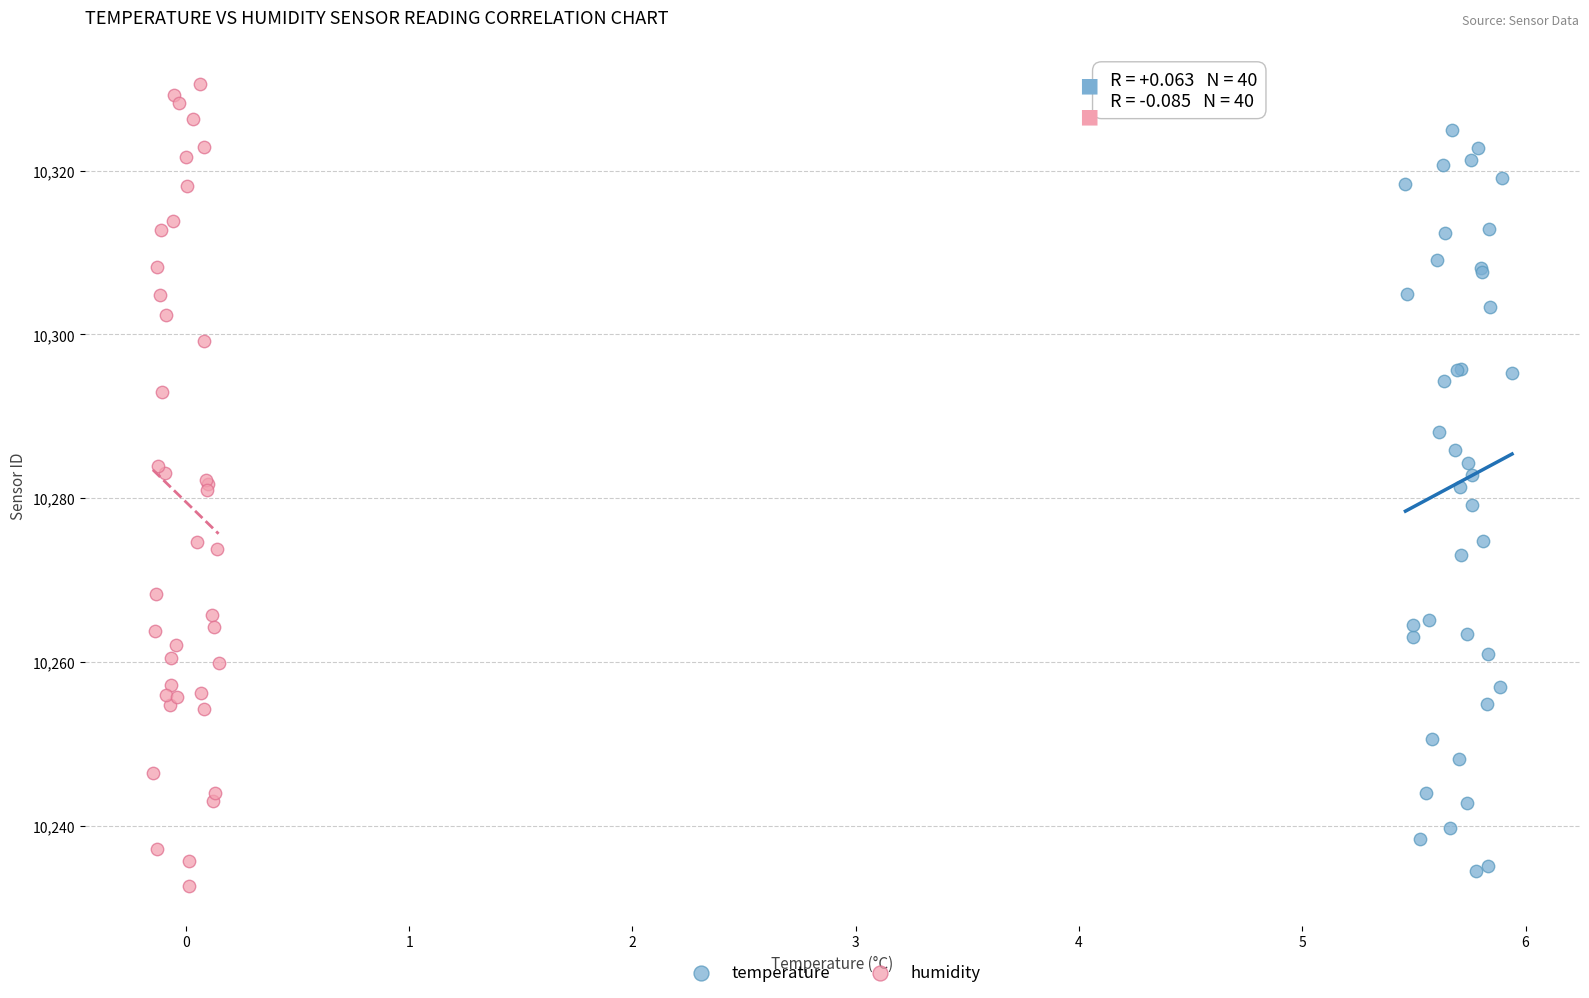

Which series has the widest spread of Y values?

humidity